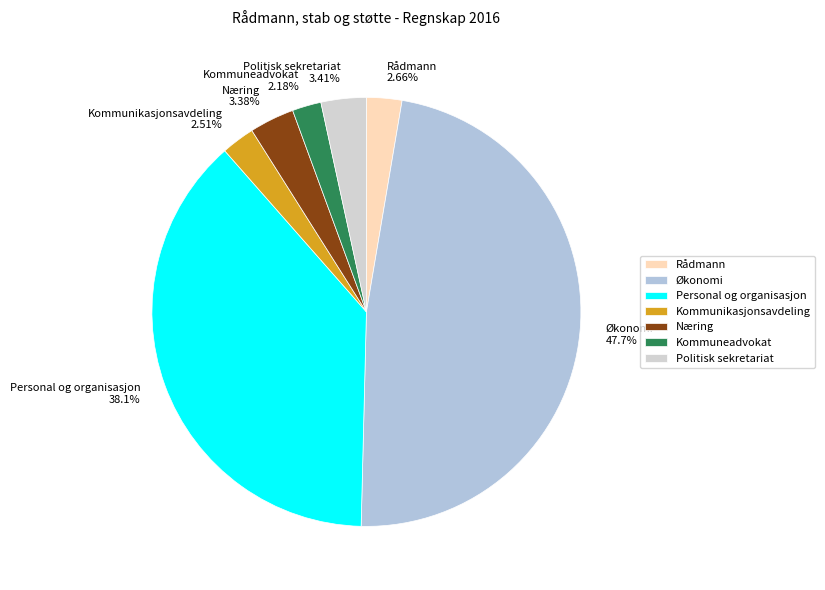

Is the sum of Økonomi and Personal og organisasjon greater than half?

Yes